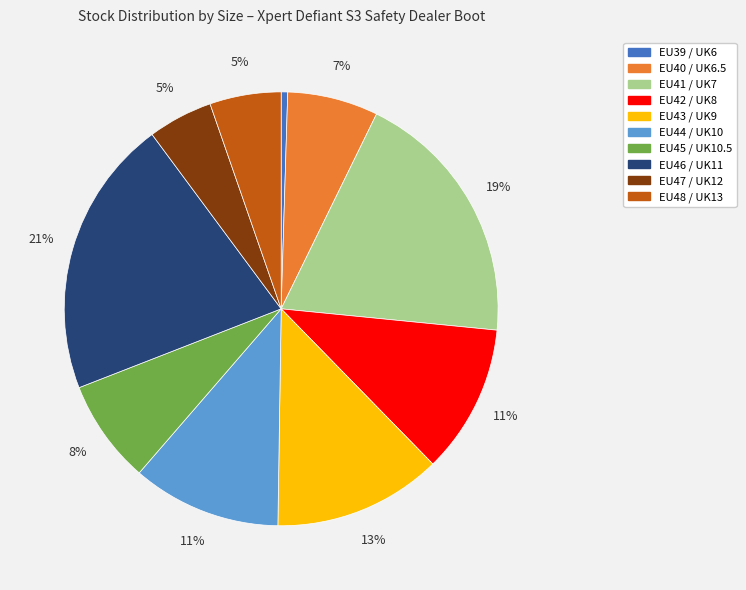

Approximately how many times larger is the value at EU42 / UK8 compared to EU39 / UK6?

23.0